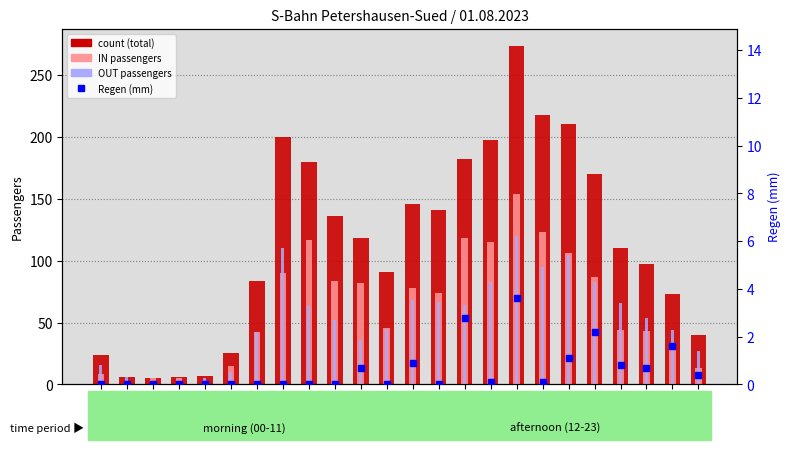

Reading left to right, list all the values displayed in this chart.

count (total): 24.0	6.0	5.0	6.0	7.0	25.0	84.0	200.0	180.0	136.0	118.0	91.0	146.0	141.0	182.0	198.0	274.0	218.0	211.0	170.0	110.0	97.0	73.0	40.0
IN: 8.0	0.0	5.0	5.0	2.0	15.0	42.0	90.0	117.0	84.0	82.0	46.0	78.0	74.0	118.0	115.0	154.0	123.0	106.0	87.0	44.0	43.0	29.0	13.0
OUT: 16.0	6.0	0.0	1.0	5.0	10.0	42.0	110.0	63.0	52.0	36.0	45.0	68.0	67.0	64.0	83.0	120.0	95.0	105.0	83.0	66.0	54.0	44.0	27.0
Regen (mm): 0.0	0.0	0.0	0.0	0.0	0.0	0.0	0.0	0.0	0.0	0.7	0.0	0.9	0.0	2.8	0.1	3.6	0.1	1.1	2.2	0.8	0.7	1.6	0.4